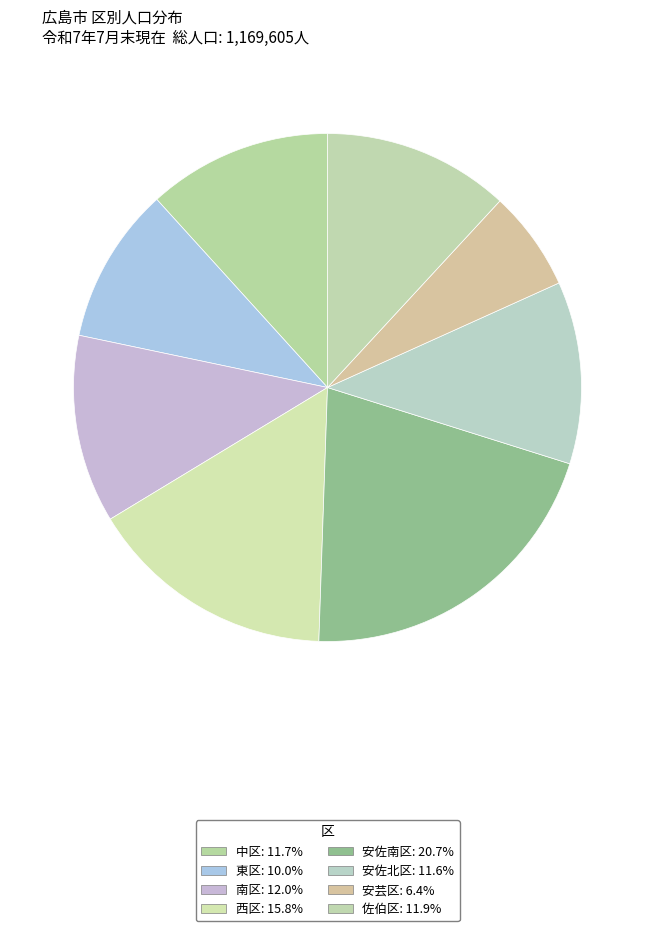

To the nearest percent, what portion does 東区 represent?

10%